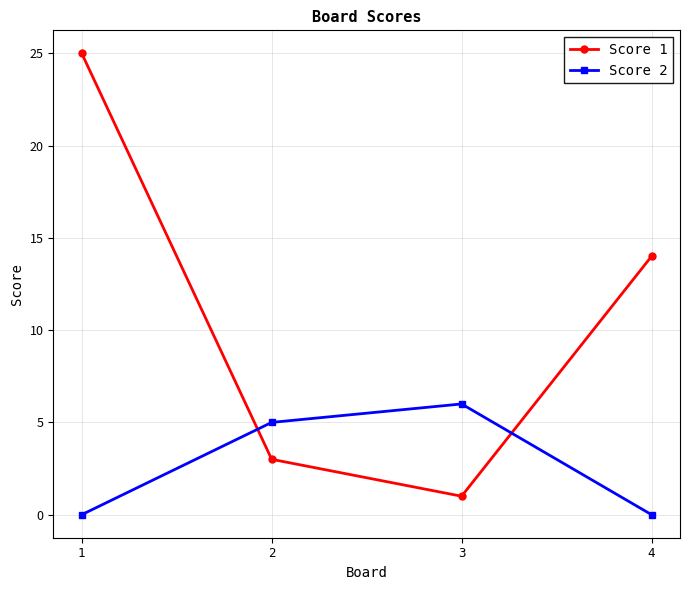

How many intersections are there between Score 2 and Score 1?

2